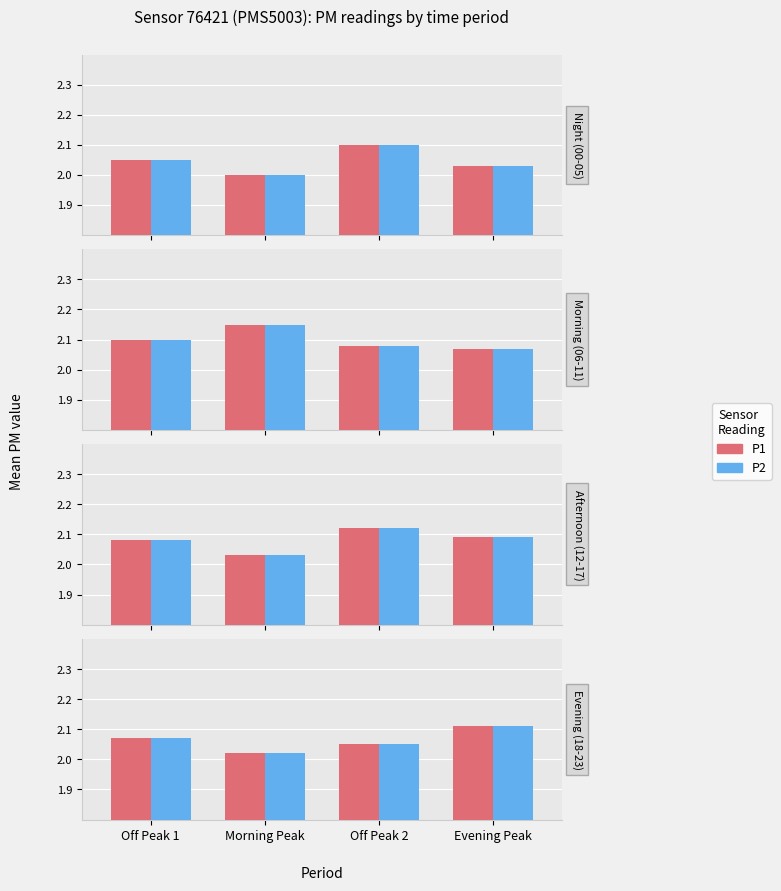

The value of P2 at Off Peak 1 is 1.0. True or false?

False